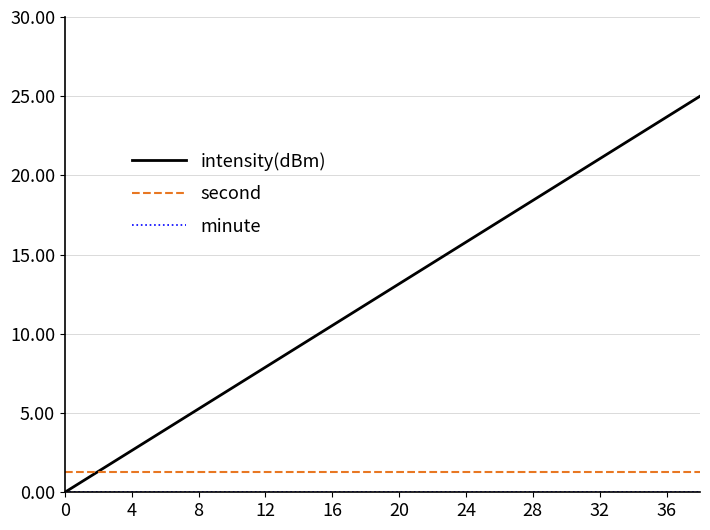

Does the chart display data point markers on the line(s)?

No